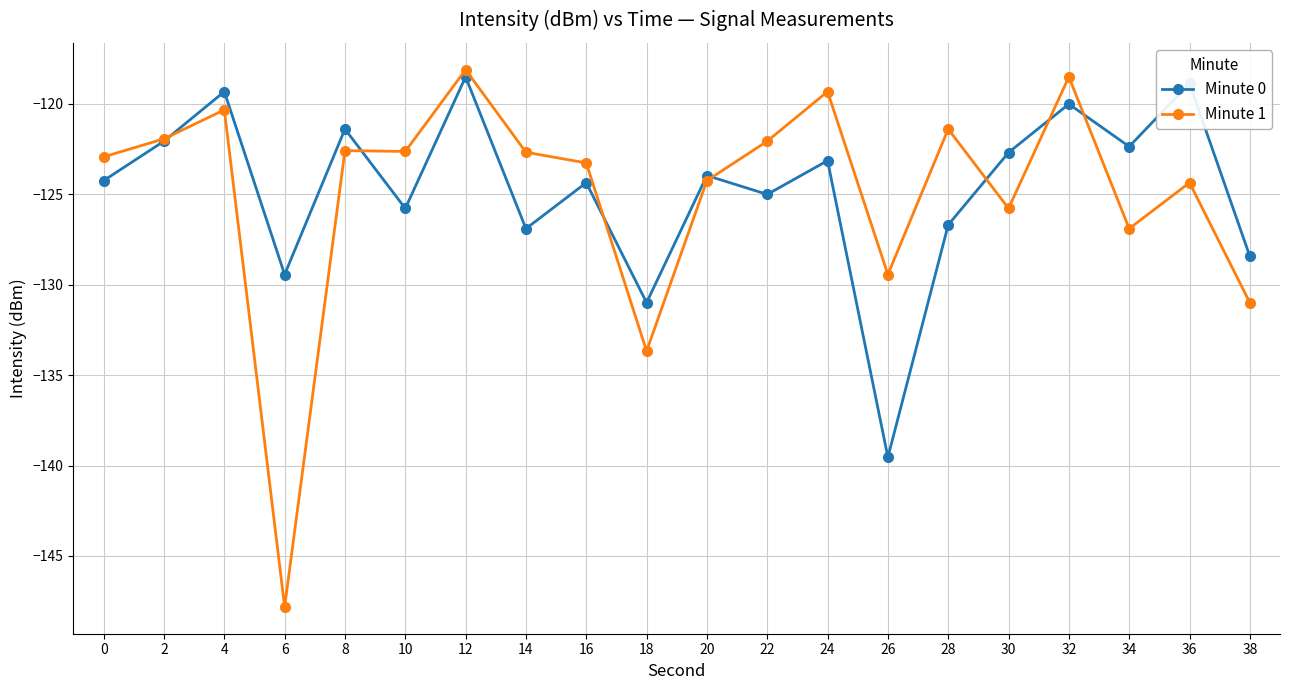

What is the difference between the Minute 0 values at 12 and 2?

3.6